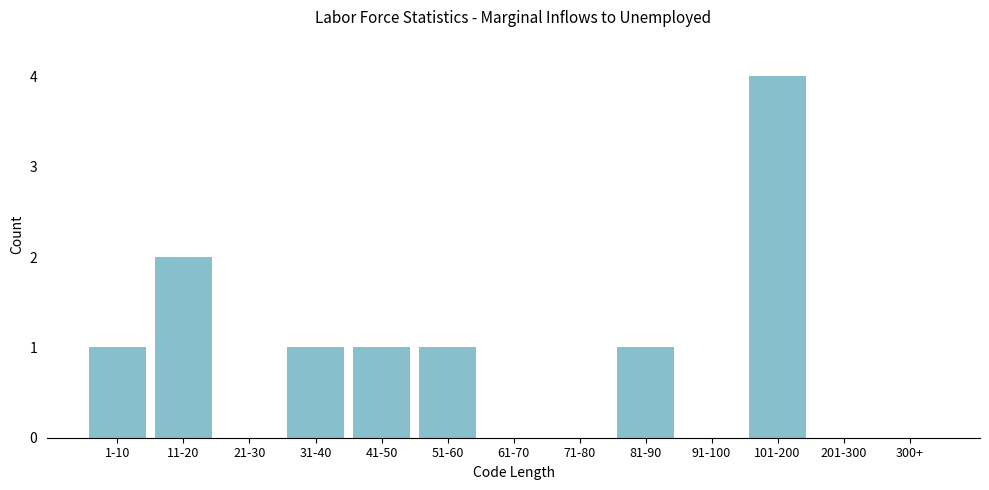

Reading right to left, extract all data points from this chart.

300+=0	201-300=0	101-200=4	91-100=0	81-90=1	71-80=0	61-70=0	51-60=1	41-50=1	31-40=1	21-30=0	11-20=2	1-10=1